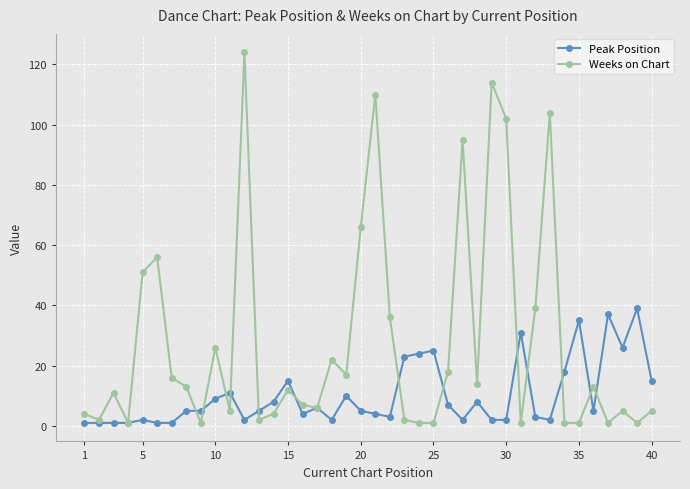

List the series in order of their peak value, lowest first.

Peak Position, Weeks on Chart